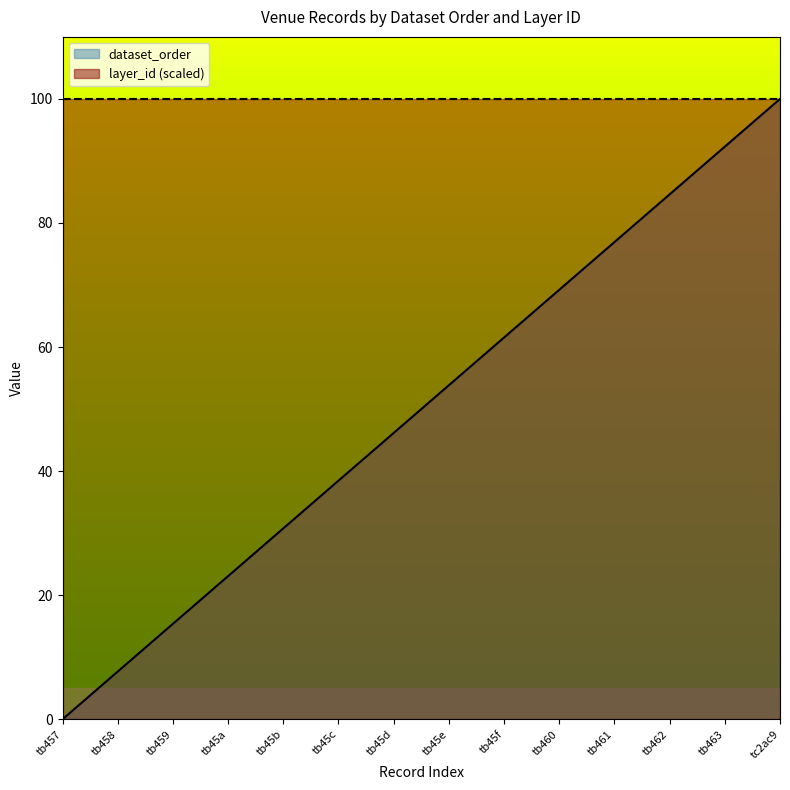

What is the maximum value shown in the chart?

100.0